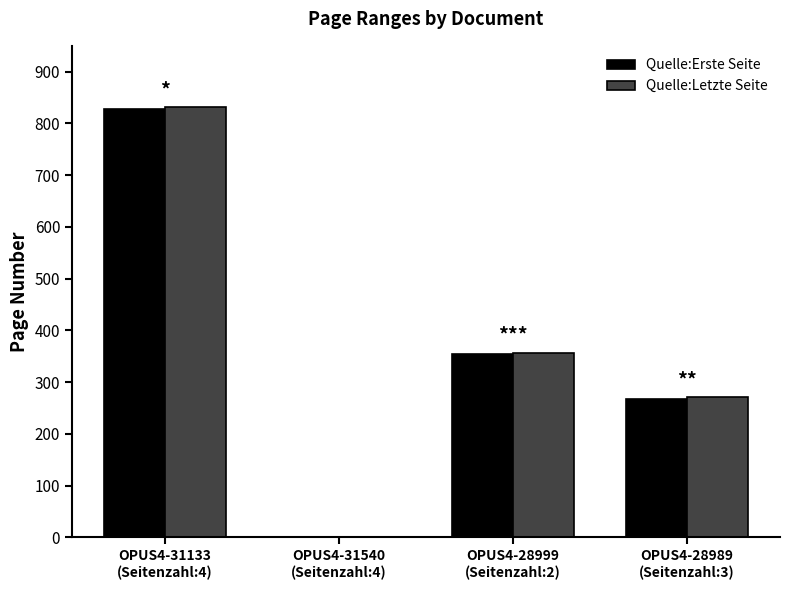

What is the greatest value displayed?

831